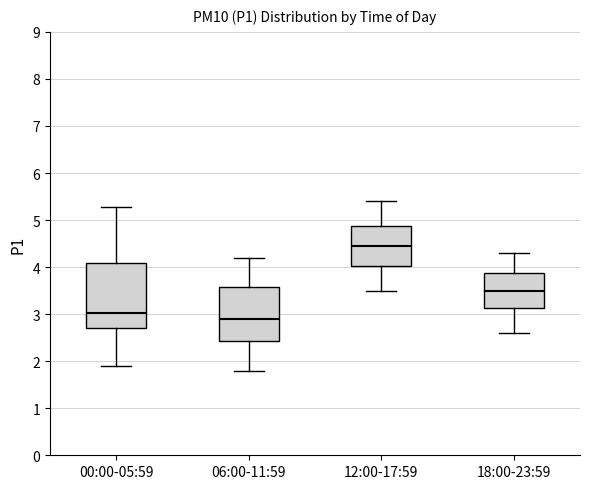

Reading left to right, read every box against the y-axis: the position of its median line, the range the box covers, and the ends of its whiskers. The values are not printed on the chart, so give them approximately, as read against the axis.

00:00-05:59: median 3.0, box 2.7 to 4.1, whiskers 1.9 to 5.3
06:00-11:59: median 2.9, box 2.4 to 3.6, whiskers 1.8 to 4.2
12:00-17:59: median 4.5, box 4.0 to 4.9, whiskers 3.5 to 5.4
18:00-23:59: median 3.5, box 3.1 to 3.9, whiskers 2.6 to 4.3